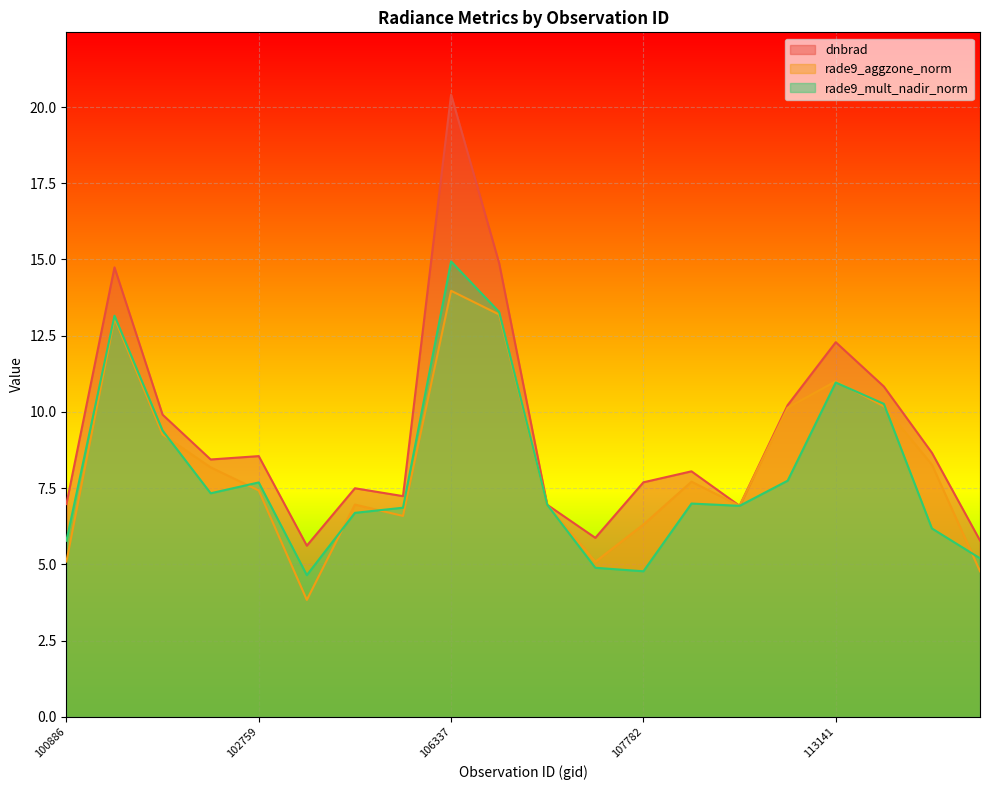

How many interior local valleys does the rade9_aggzone_norm series have?

4